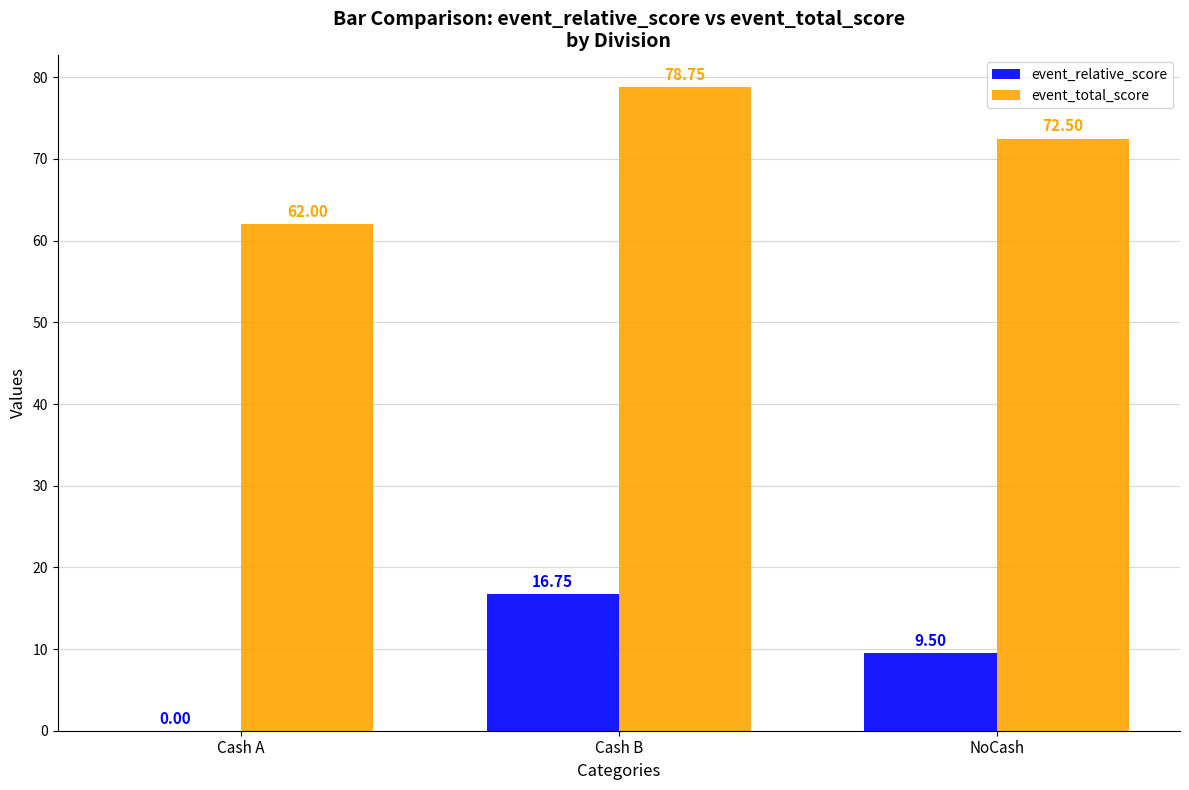

What is the sum of the event_total_score values at Cash B and Cash A?

140.8